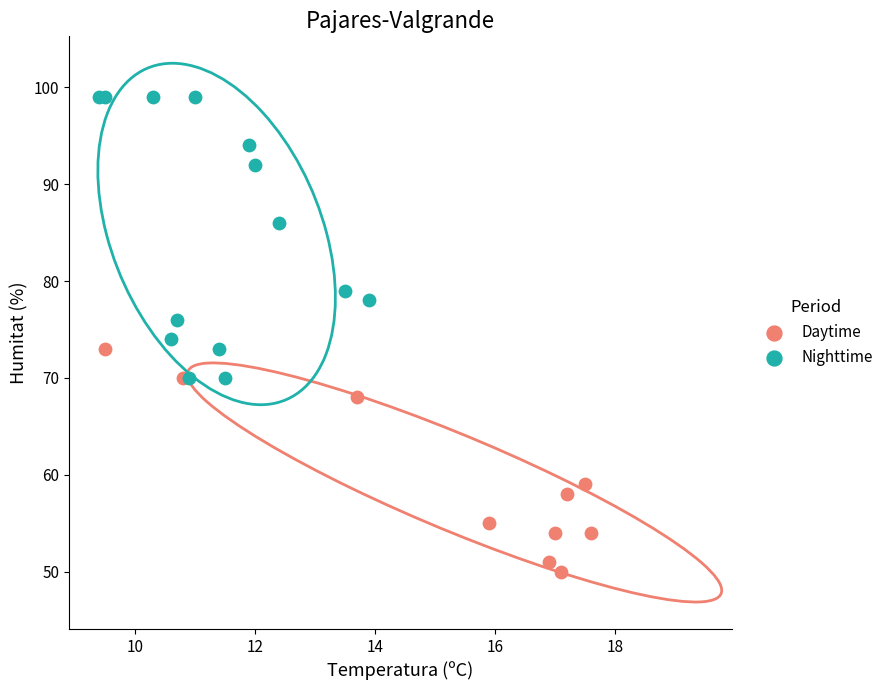

Which series reaches the maximum Y coordinate?

Nighttime